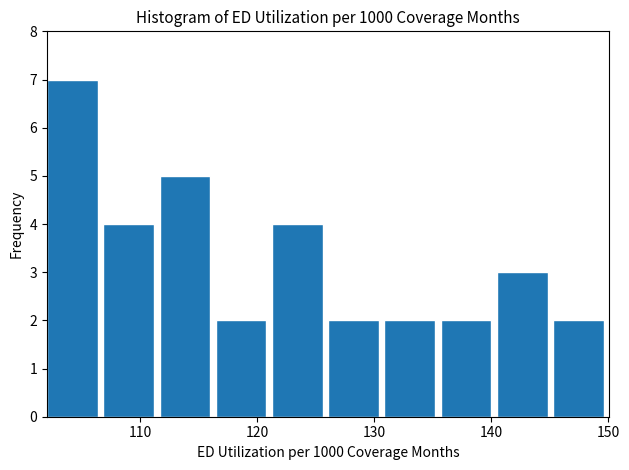

Reading left to right, transcribe this chart: for each bar, give the range it covers on the x-axis and its height. Neither the bar edges nor the heights are printed on the chart, so give them approximately, as read against the axes.

102 to 107: 7
107 to 112: 4
112 to 116: 5
116 to 121: 2
121 to 126: 4
126 to 131: 2
131 to 136: 2
136 to 140: 2
140 to 145: 3
145 to 150: 2